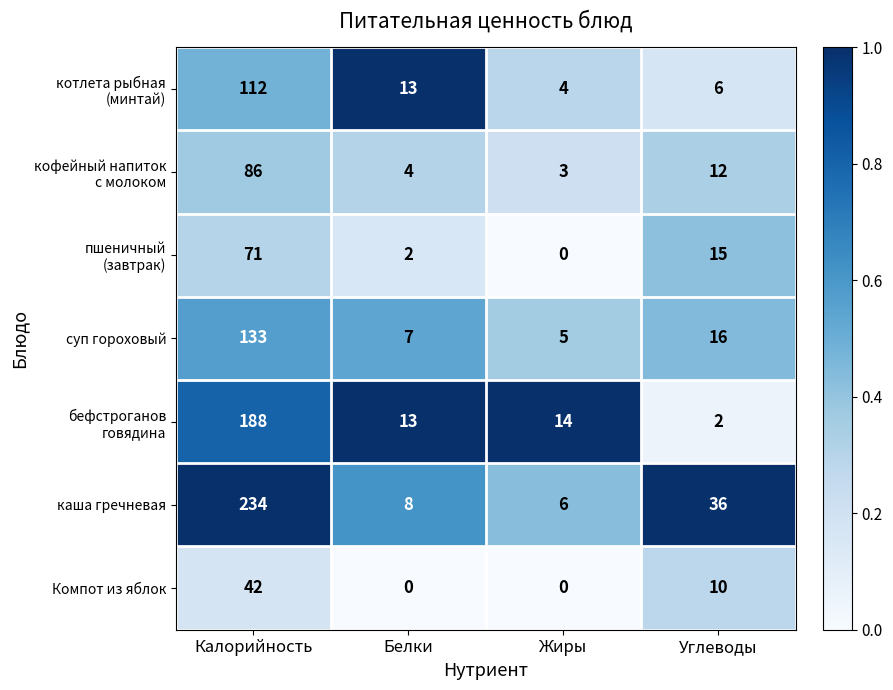

List the labels in order of суп гороховый value, smallest first.

Жиры, Белки, Углеводы, Калорийность